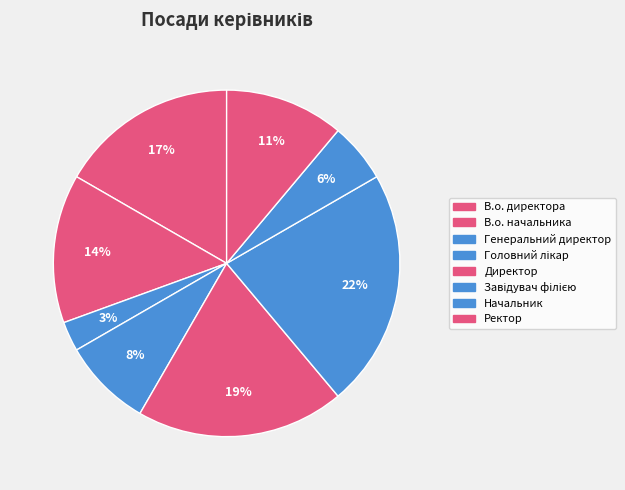

The В.о. начальника slice represents 23% of the pie. True or false?

False